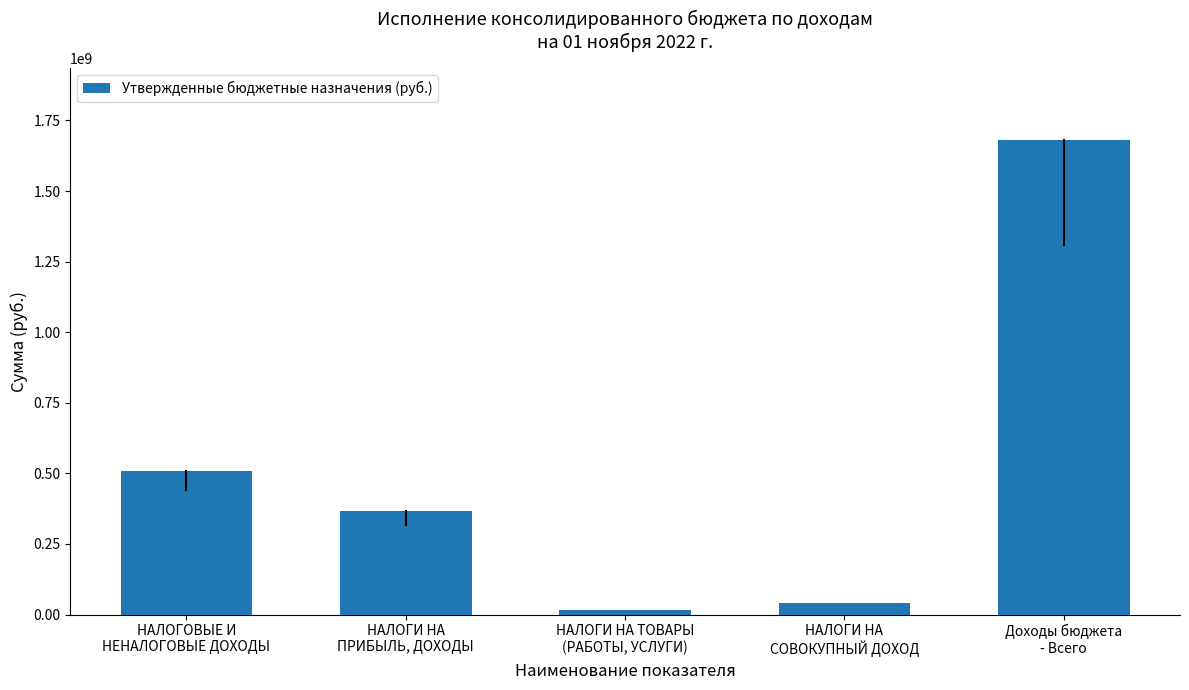

How many data points does each series have?

5